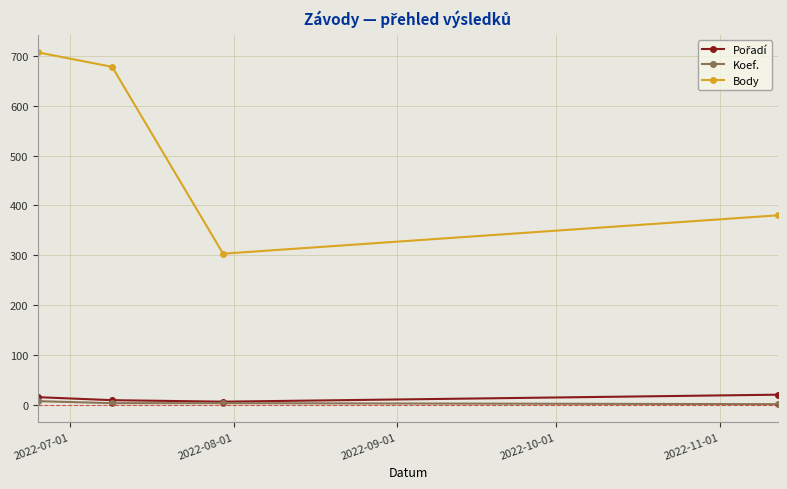

What is the difference between the second highest and minimum values in the Koef. series?

2